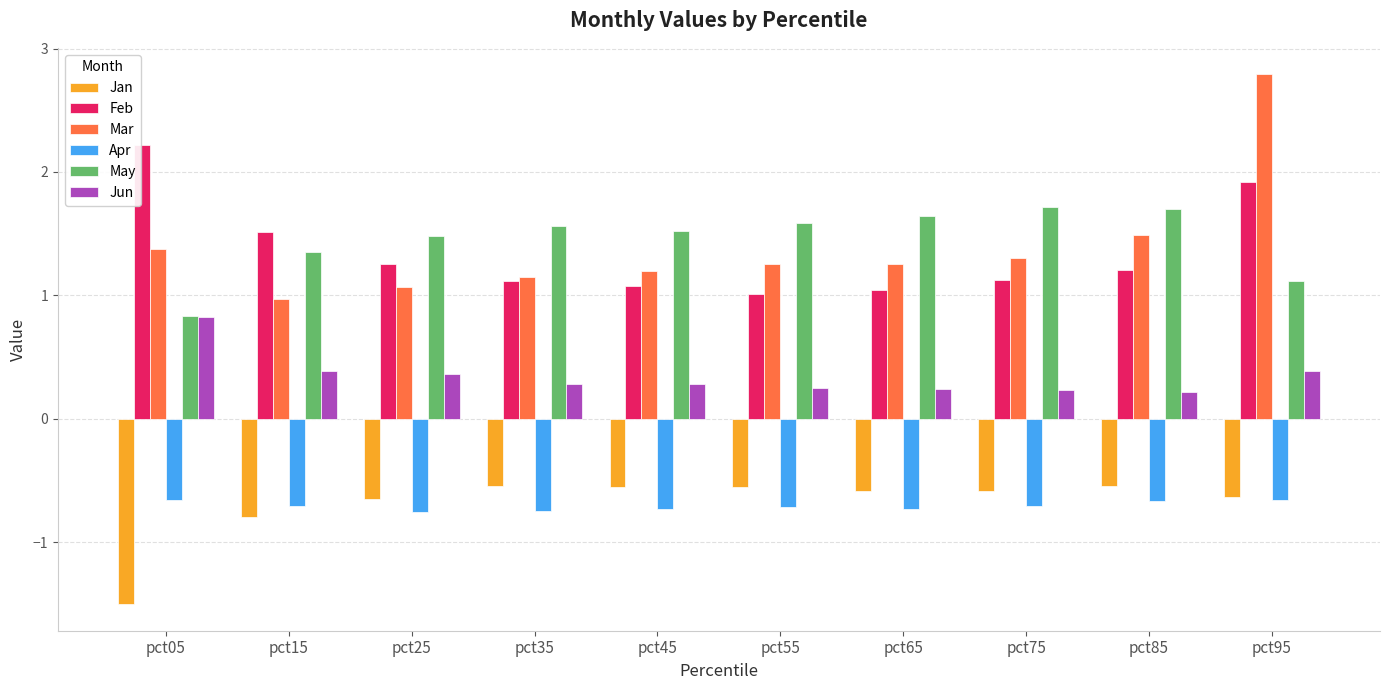

The Jan series shows -0.7 at pct05. True or false?

False